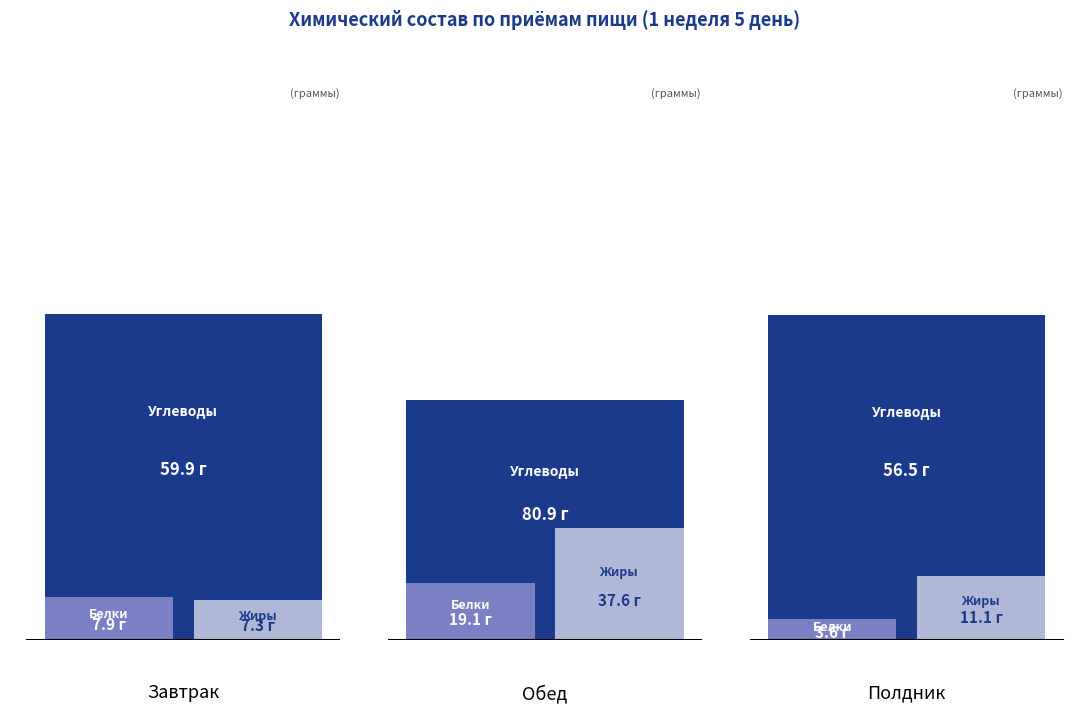

What is the sum of all Углеводы, г values?

197.3